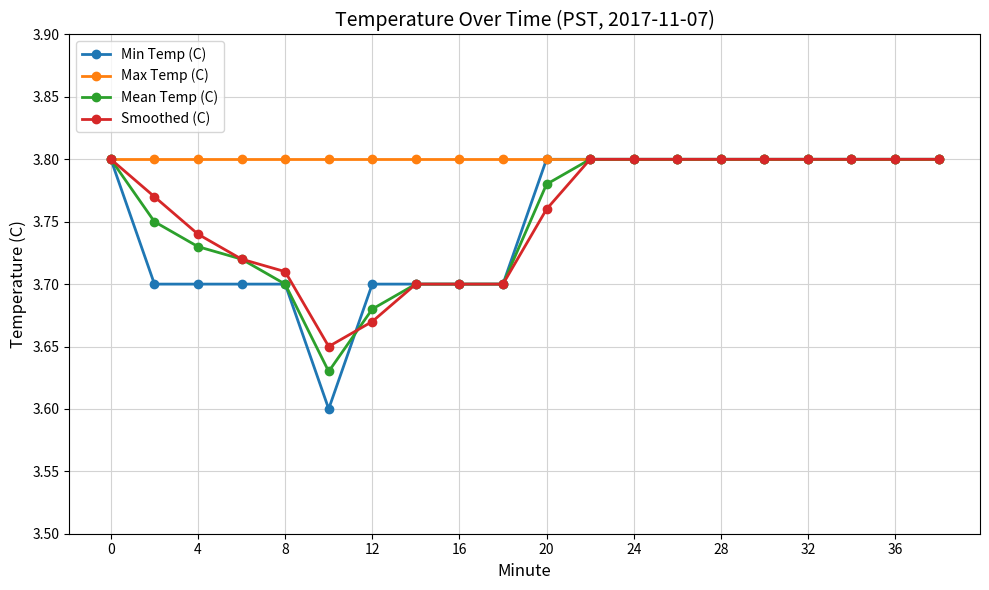

True or false: Smoothed (C) and Min Temp (C) cross at least once.

True